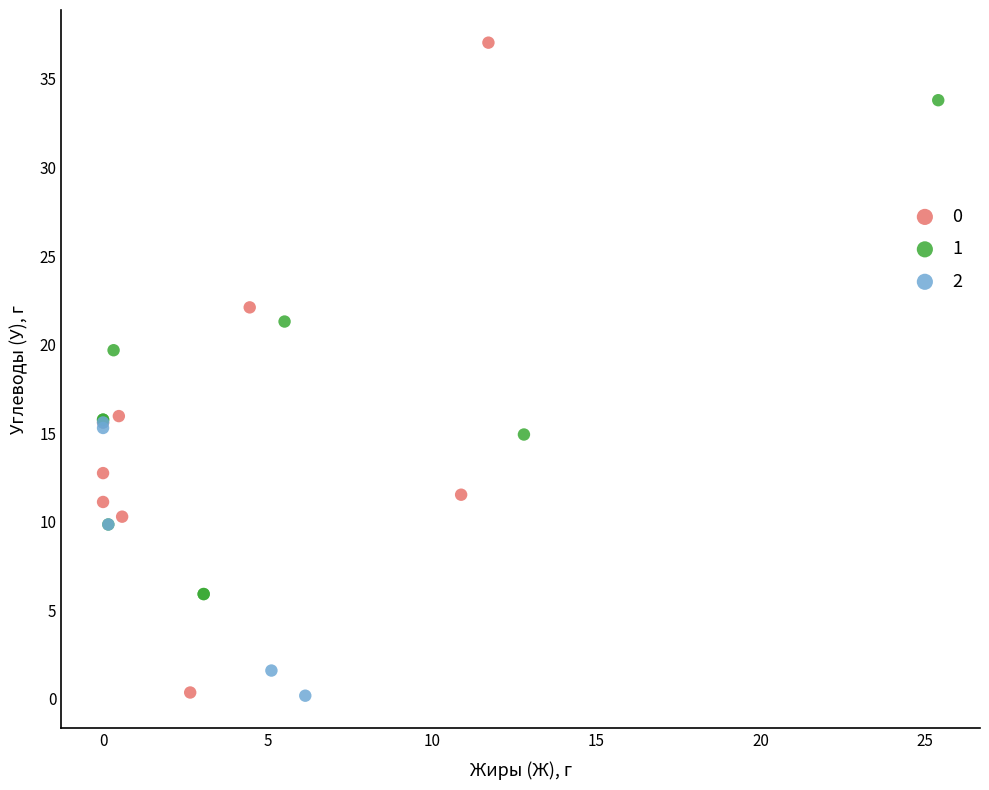

What are all the series names shown in the legend?

0, 1, 2